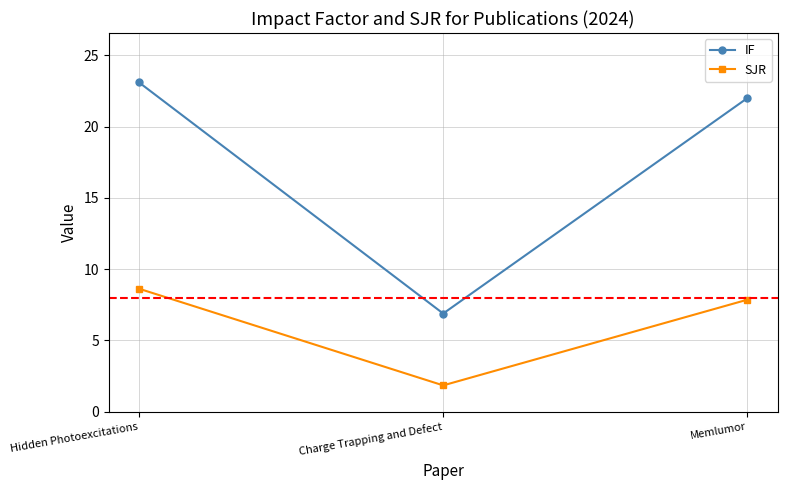

At which category does the chart reach its peak across all series?

Hidden Photoexcitations